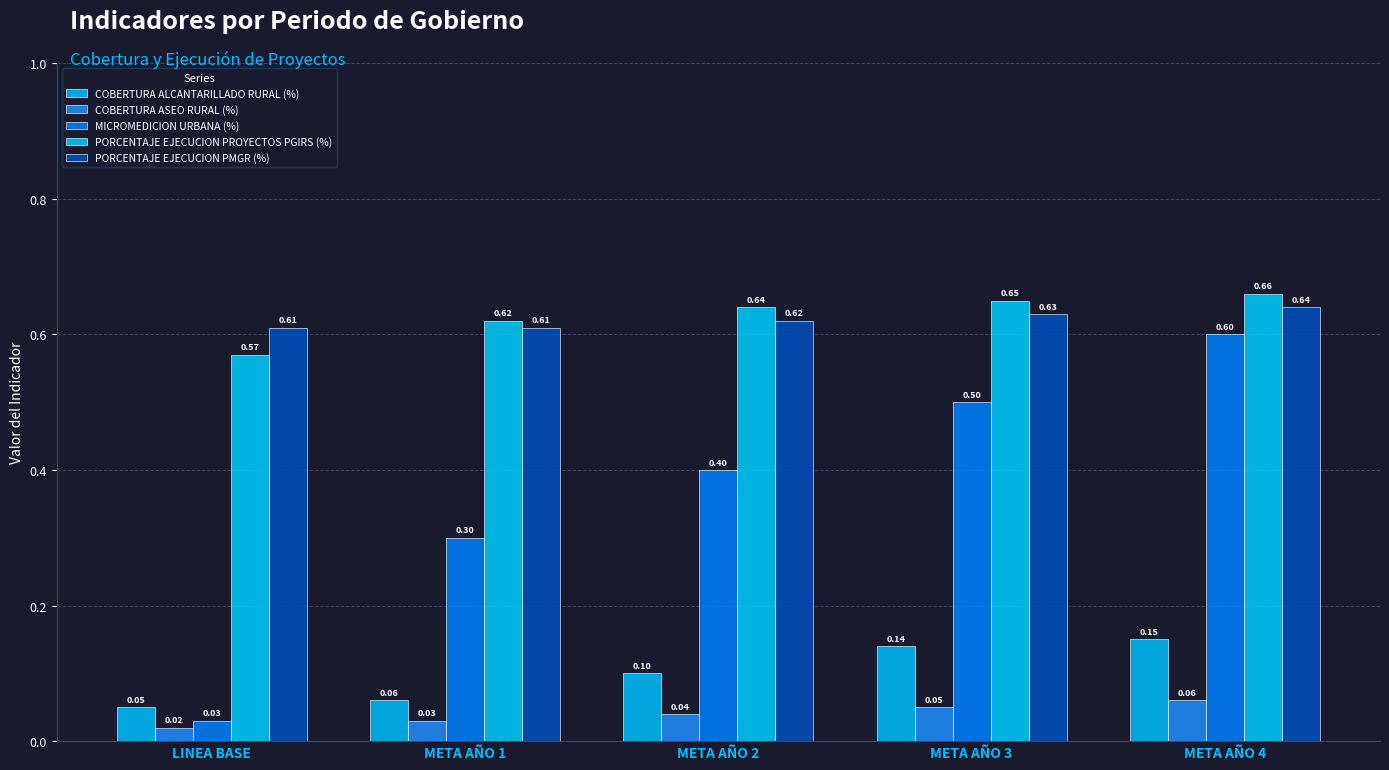

Where is COBERTURA ALCANTARILLADO RURAL (%) nearest to the value 0?

LINEA BASE